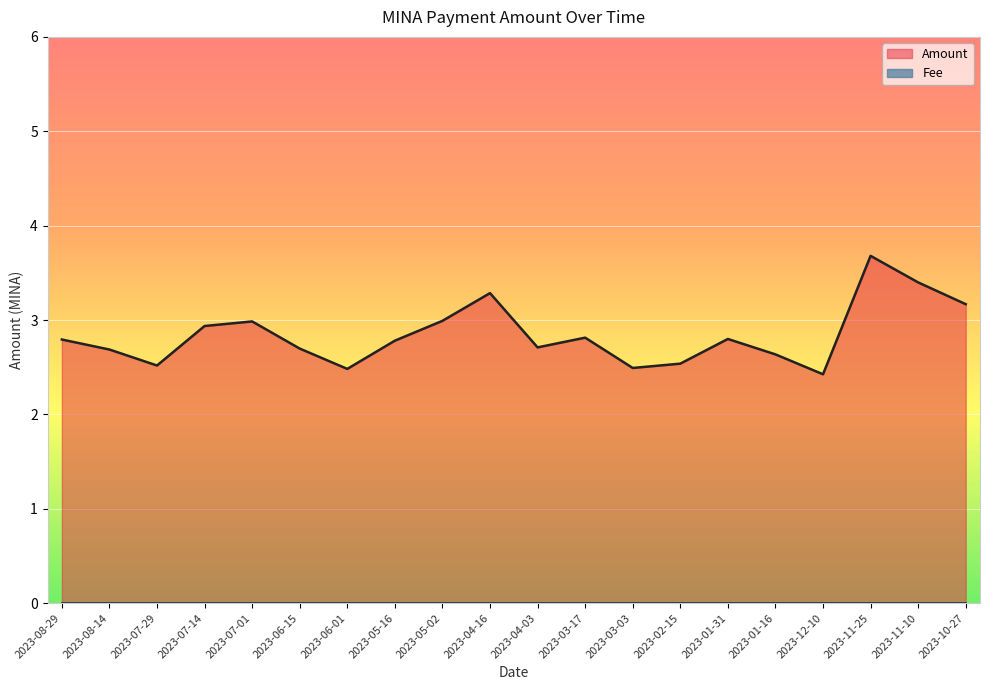

List the labels in order of value, smallest first.

2023-12-10, 2023-06-01, 2023-03-03, 2023-07-29, 2023-02-15, 2023-01-16, 2023-08-14, 2023-06-15, 2023-04-03, 2023-05-16, 2023-08-29, 2023-01-31, 2023-03-17, 2023-07-14, 2023-07-01, 2023-05-02, 2023-10-27, 2023-04-16, 2023-11-10, 2023-11-25